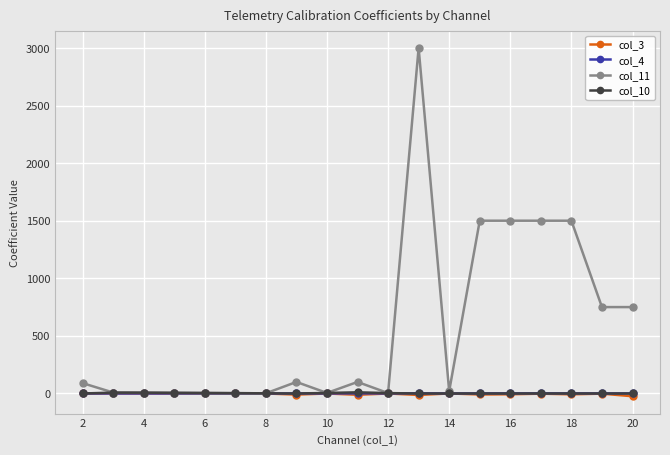

Which series has the largest range (max minus min)?

col_11